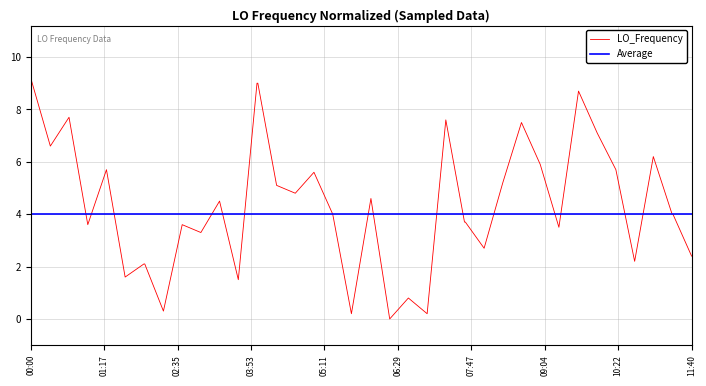

Which category has the highest value across all series?

00:00